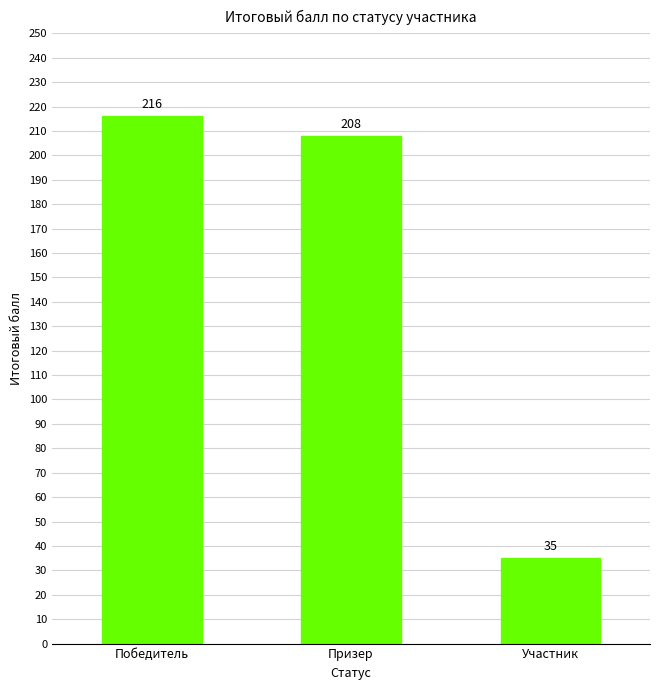

What is the minimum value shown in the chart?

35